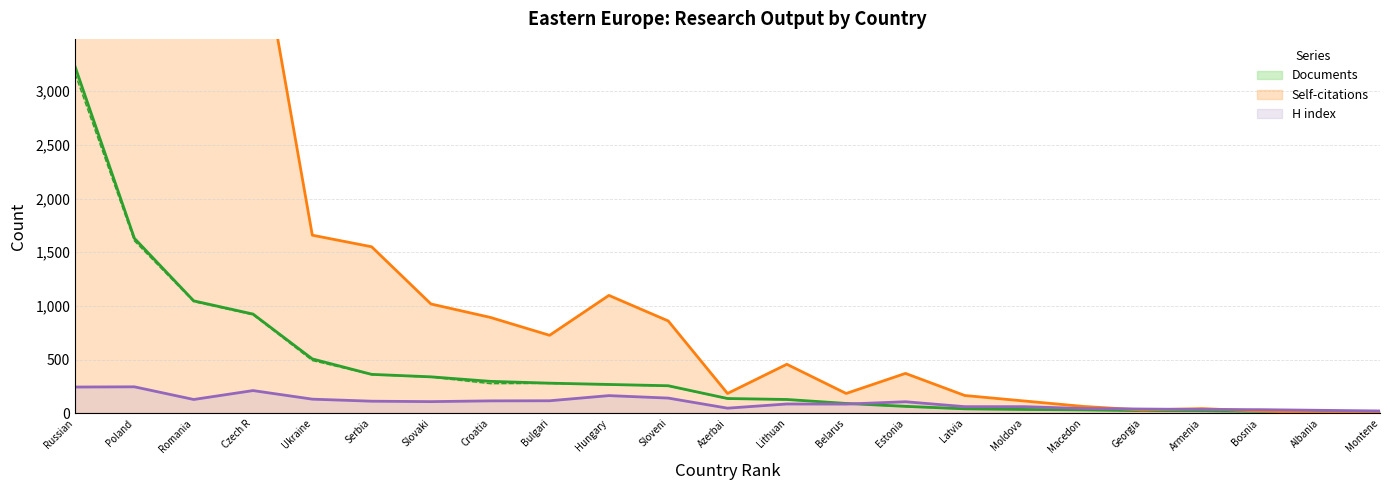

After their last crossing, which series has the higher values: H index or Self-citations?

H index